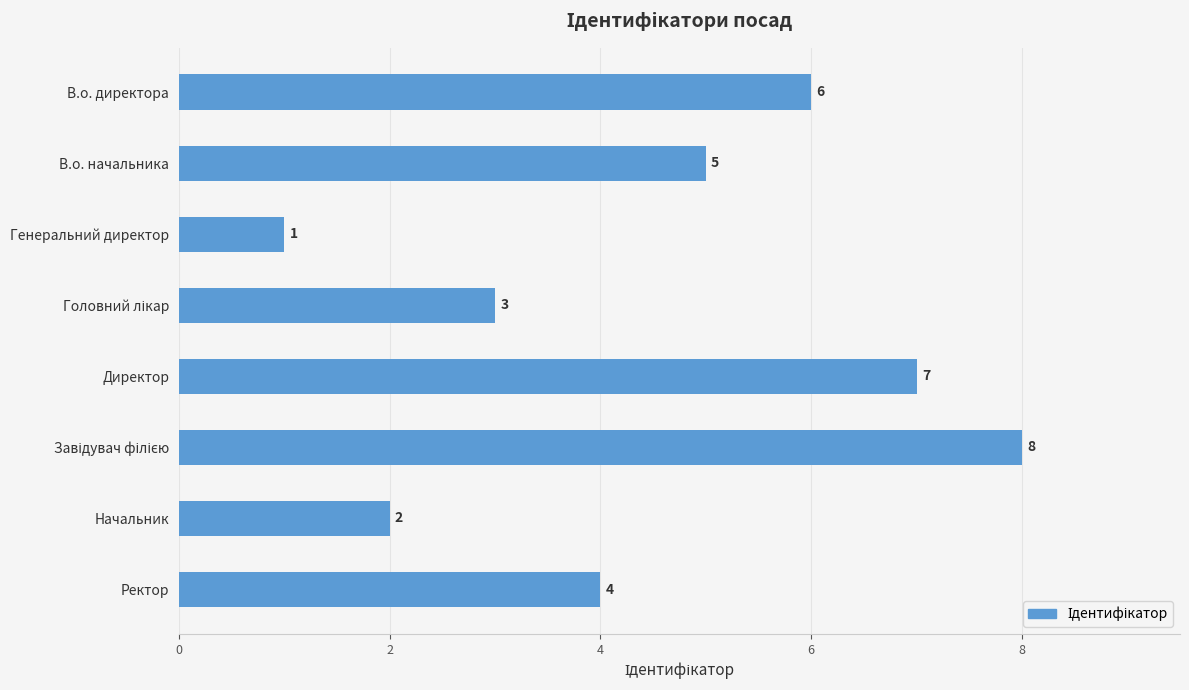

Does the chart contain stacked bars?

No